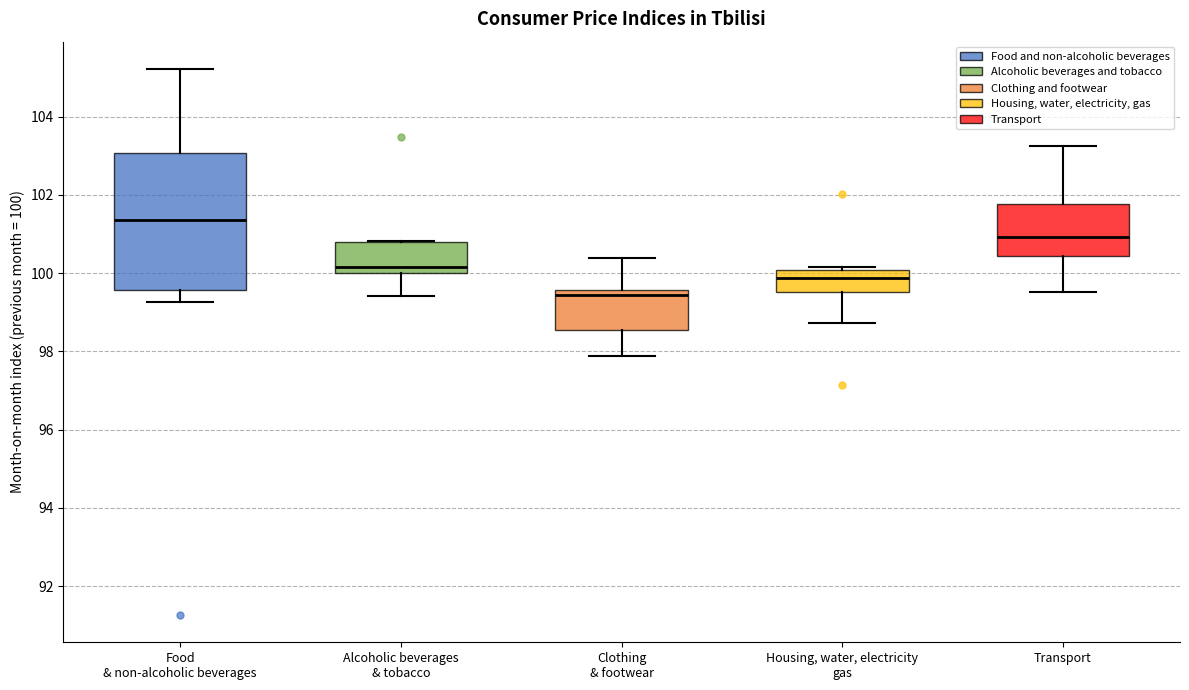

Which box has the lowest median line?

Clothing & footwear